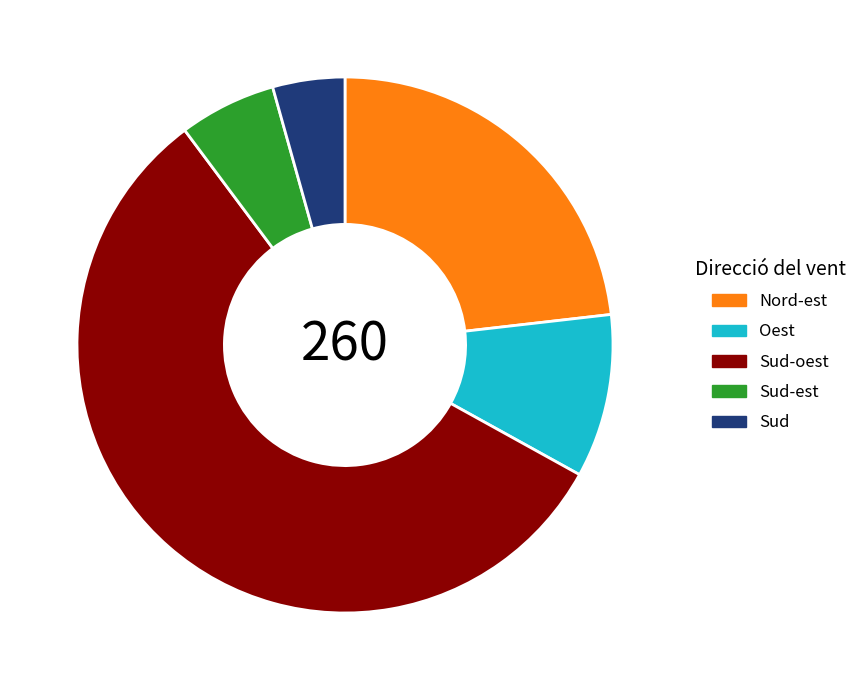

Is Sud-oest the majority of the pie?

Yes